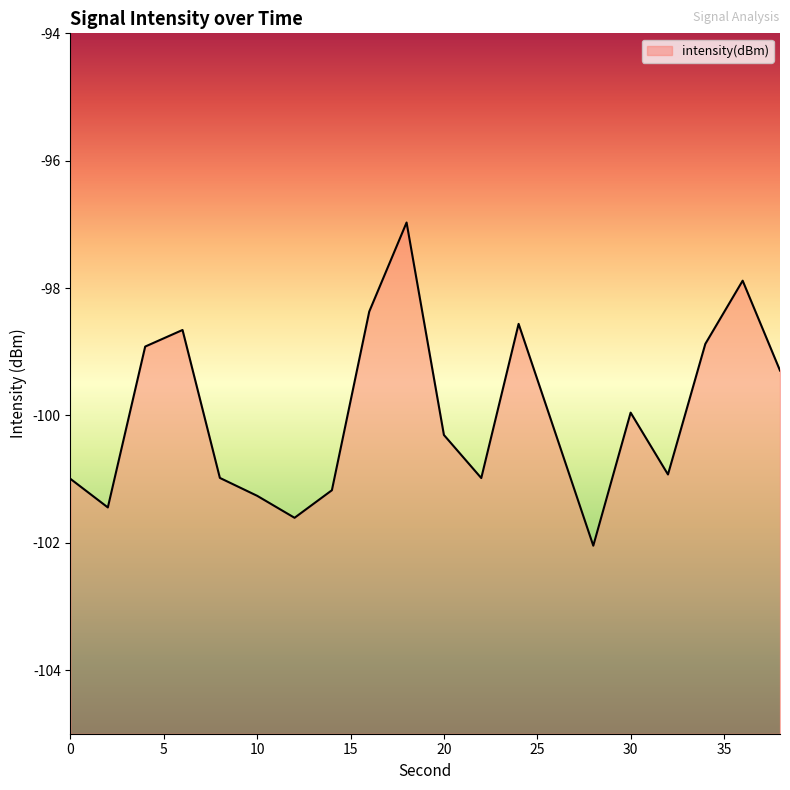

How many data points does each series have?

20